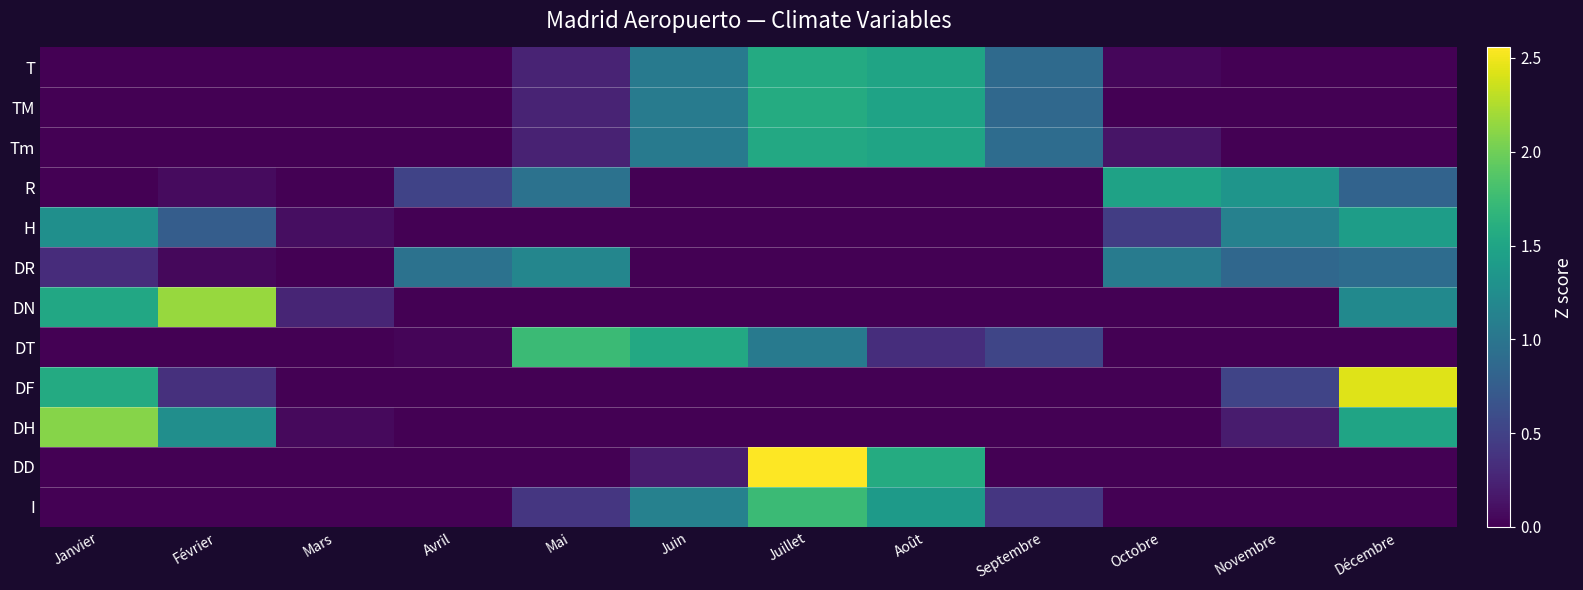

Reading right to left, transcribe all the data shown in this chart.

T: Décembre=-1.2	Novembre=-0.7	Octobre=0.0	Septembre=0.9	Août=1.5	Juillet=1.6	Juin=1.1	Mai=0.3	Avril=-0.3	Mars=-0.6	Février=-1.1	Janvier=-1.3
TM: Décembre=-1.3	Novembre=-0.8	Octobre=-0.0	Septembre=0.9	Août=1.5	Juillet=1.6	Juin=1.1	Mai=0.3	Avril=-0.3	Mars=-0.5	Février=-1.0	Janvier=-1.3
Tm: Décembre=-1.1	Novembre=-0.6	Octobre=0.1	Septembre=0.9	Août=1.5	Juillet=1.5	Juin=1.0	Mai=0.2	Avril=-0.4	Mars=-0.8	Février=-1.1	Janvier=-1.3
R: Décembre=0.8	Novembre=1.3	Octobre=1.5	Septembre=-0.5	Août=-1.5	Juillet=-1.6	Juin=-0.7	Mai=1.0	Avril=0.5	Mars=-0.7	Février=0.1	Janvier=-0.1
H: Décembre=1.4	Novembre=1.1	Octobre=0.5	Septembre=-0.6	Août=-1.4	Juillet=-1.6	Juin=-1.1	Mai=-0.3	Avril=-0.0	Mars=0.1	Février=0.8	Janvier=1.3
DR: Décembre=0.9	Novembre=0.9	Octobre=1.1	Septembre=-0.9	Août=-1.7	Juillet=-1.7	Juin=-0.5	Mai=1.2	Avril=1.0	Mars=-0.6	Février=0.1	Janvier=0.3
DN: Décembre=1.2	Novembre=-0.7	Octobre=-0.7	Septembre=-0.7	Août=-0.7	Juillet=-0.7	Juin=-0.7	Mai=-0.7	Avril=-0.4	Mars=0.3	Février=2.2	Janvier=1.5
DT: Décembre=-1.1	Novembre=-1.0	Octobre=-0.3	Septembre=0.5	Août=0.3	Juillet=1.0	Juin=1.5	Mai=1.7	Avril=0.0	Mars=-0.8	Février=-1.0	Janvier=-1.2
DF: Décembre=2.4	Novembre=0.5	Octobre=-0.2	Septembre=-0.6	Août=-0.8	Juillet=-0.8	Juin=-0.7	Mai=-0.6	Avril=-0.6	Mars=-0.5	Février=0.4	Janvier=1.6
DH: Décembre=1.5	Novembre=0.2	Octobre=-0.7	Septembre=-0.8	Août=-0.8	Juillet=-0.8	Juin=-0.8	Mai=-0.7	Avril=-0.6	Mars=0.1	Février=1.3	Janvier=2.1
DD: Décembre=-0.5	Novembre=-0.4	Octobre=-0.6	Septembre=-0.1	Août=1.6	Juillet=2.6	Juin=0.2	Mai=-0.9	Avril=-1.0	Mars=-0.1	Février=-0.5	Janvier=-0.1
I: Décembre=-1.4	Novembre=-1.1	Octobre=-0.4	Septembre=0.4	Août=1.4	Juillet=1.7	Juin=1.1	Mai=0.4	Avril=-0.0	Mars=-0.1	Février=-0.8	Janvier=-1.2